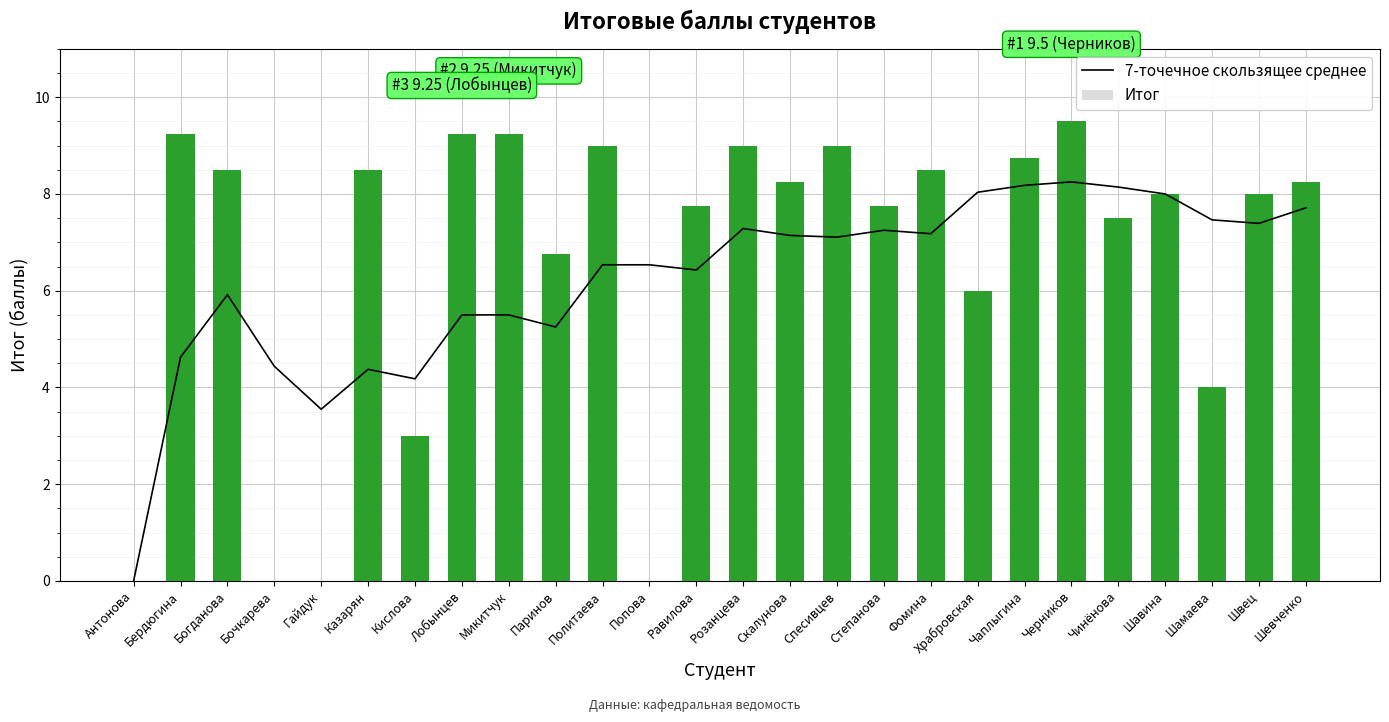

At which label does 7-точечное скользящее среднее first exceed 7?

Розанцева